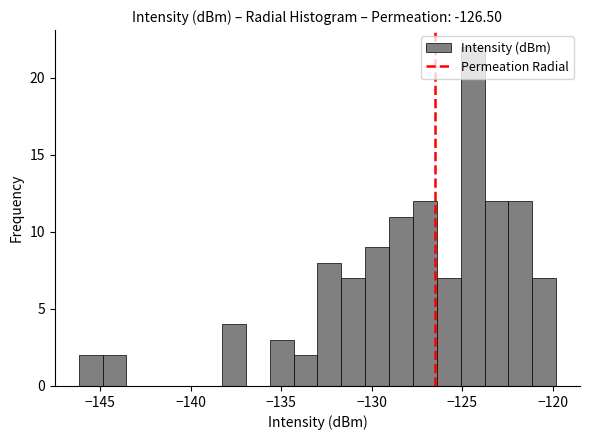

Around what value on the x-axis is the tallest bar? Give the approximate position of its centre, as read against the axis.

-124.5